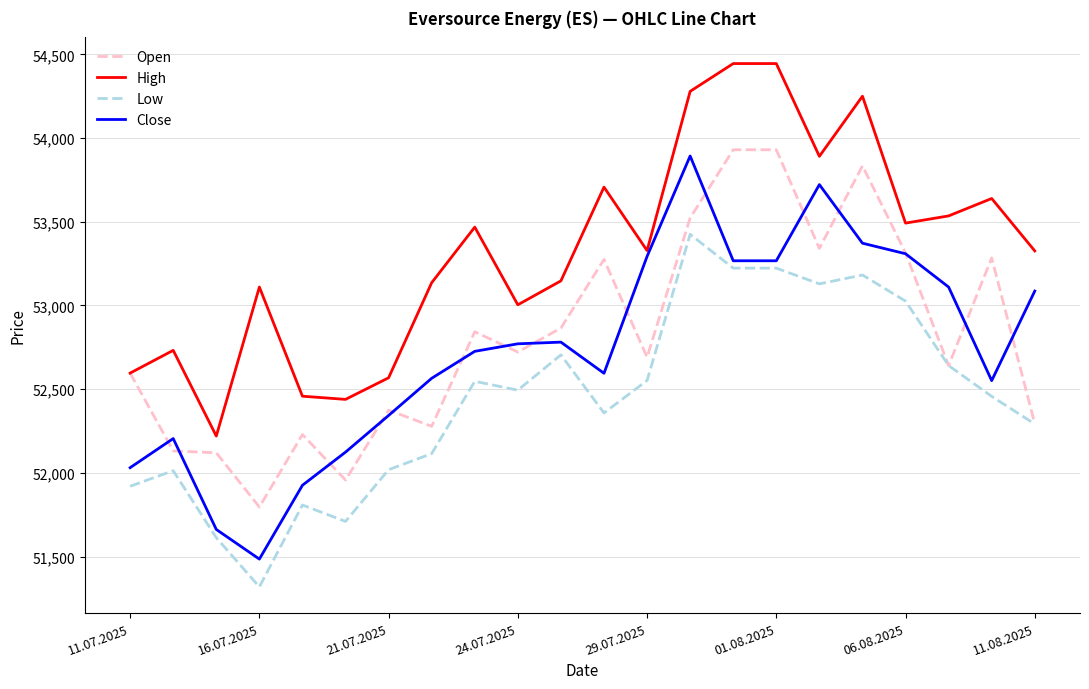

Which series has the widest spread of values?

Close